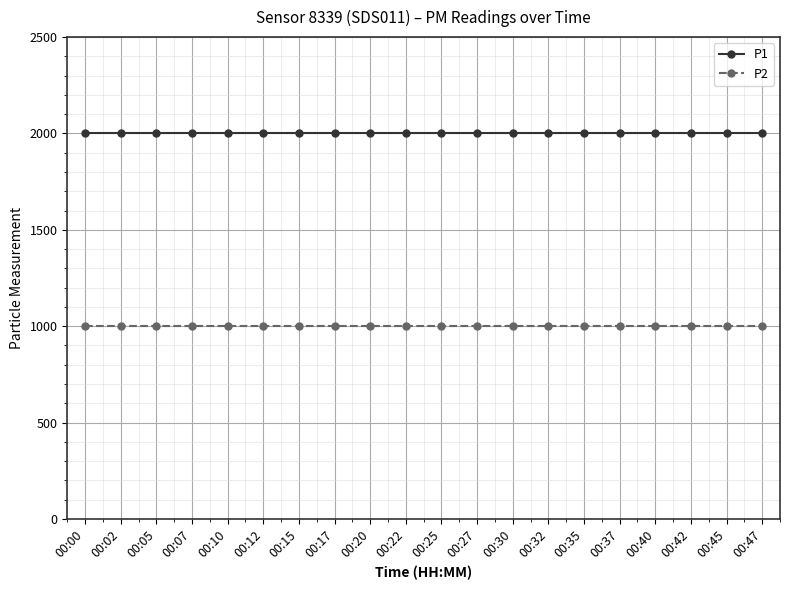

What is the sum of the P1 values at 00:17 and 00:32?

3999.8